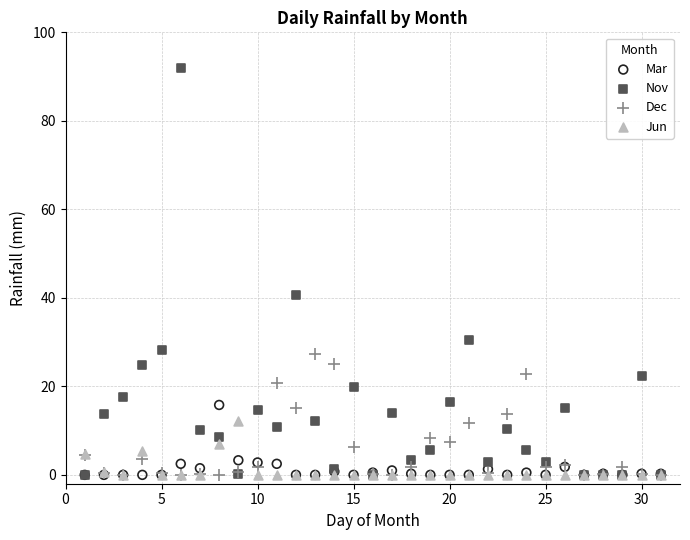

In the Nov series, what Y value is closest to 46?

40.6